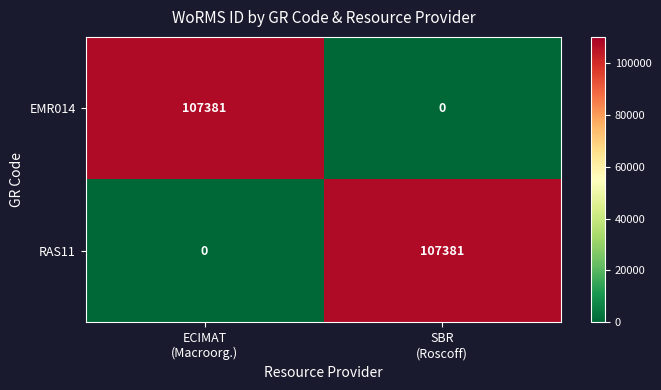

Count the number of categories in the chart.

2